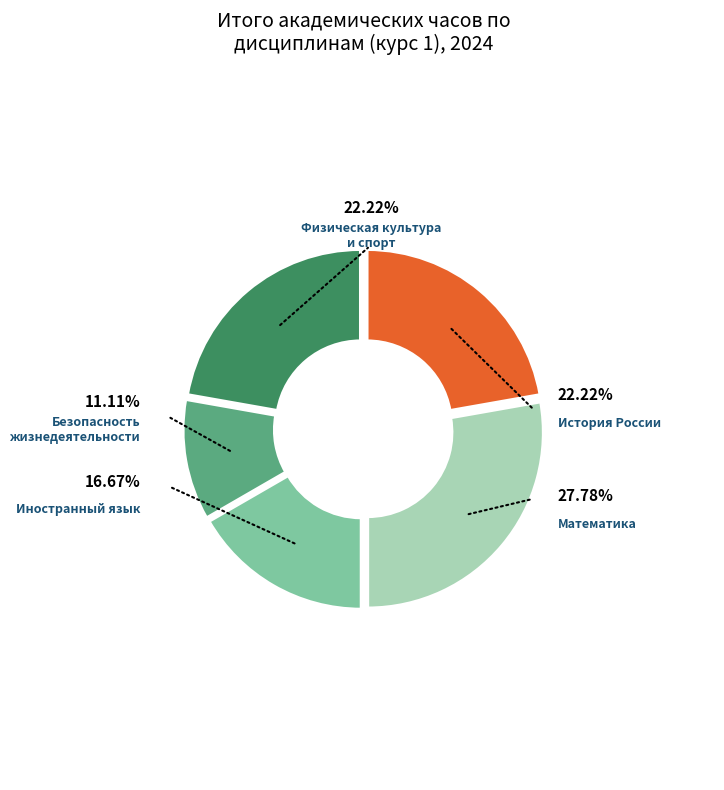

Rank the categories by value from lowest to highest.

Безопасность жизнедеятельности, Иностранный язык, История России, Физическая культура и спорт, Математика